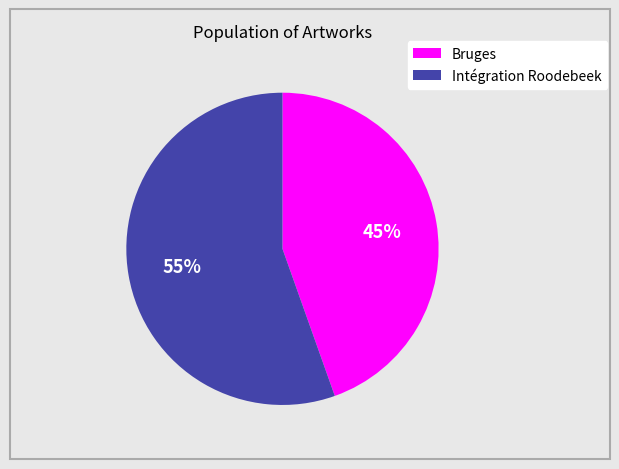

Between Bruges and Intégration Roodebeek, which is larger?

Intégration Roodebeek